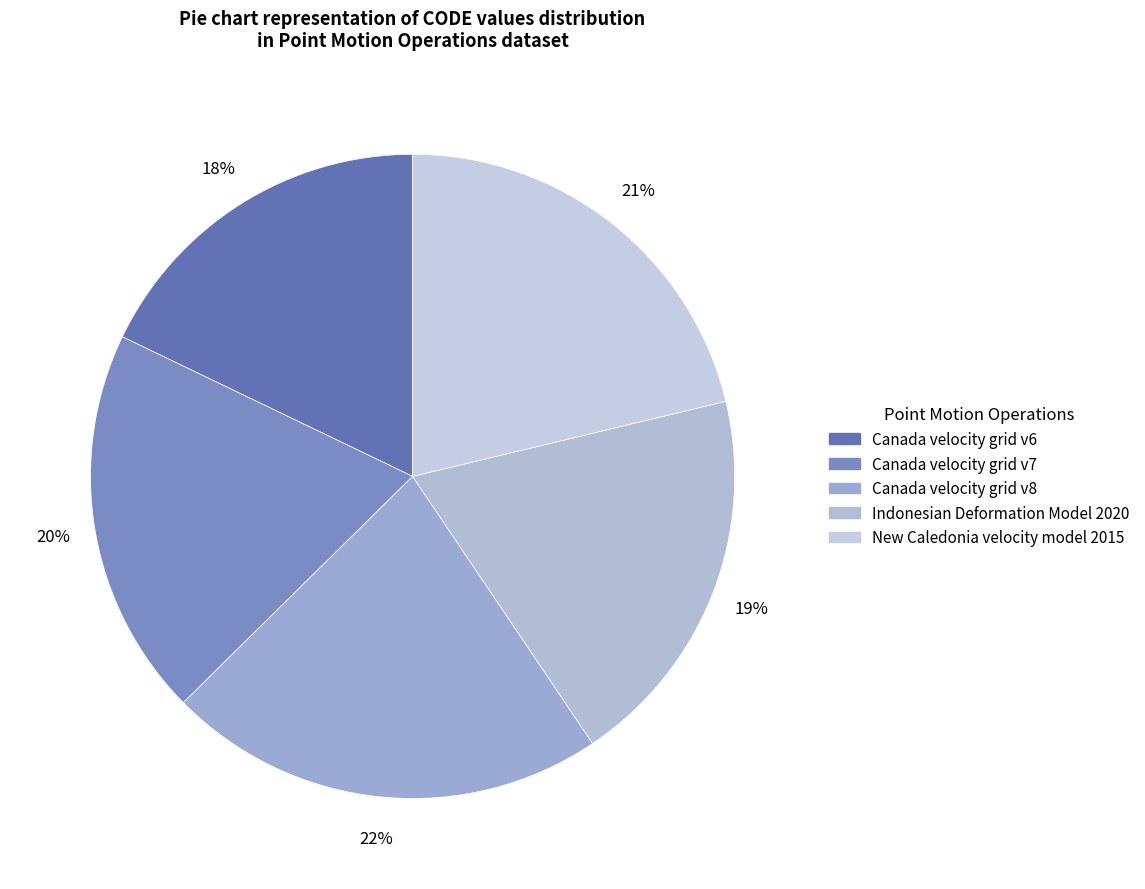

To the nearest percent, what percentage of the pie is Canada velocity grid v8?

22%